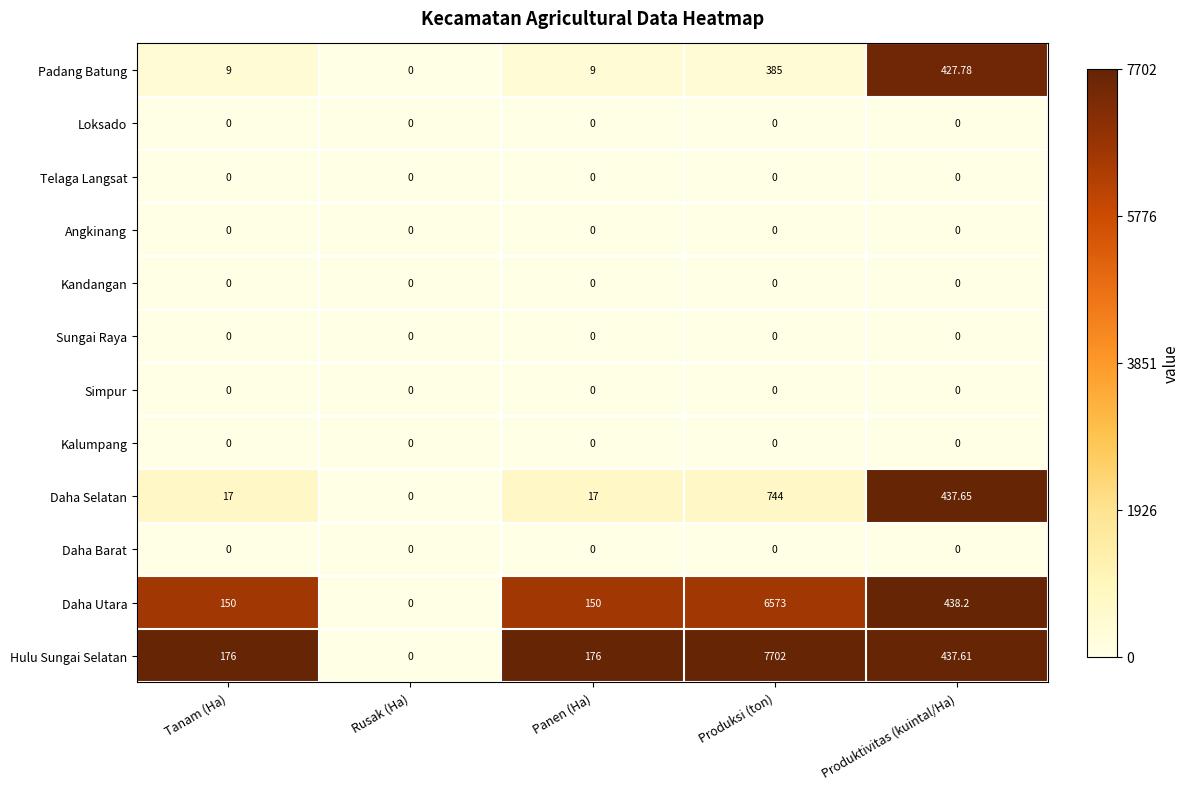

Which series changed the most between Rusak (Ha) and Produksi (ton)?

Hulu Sungai Selatan